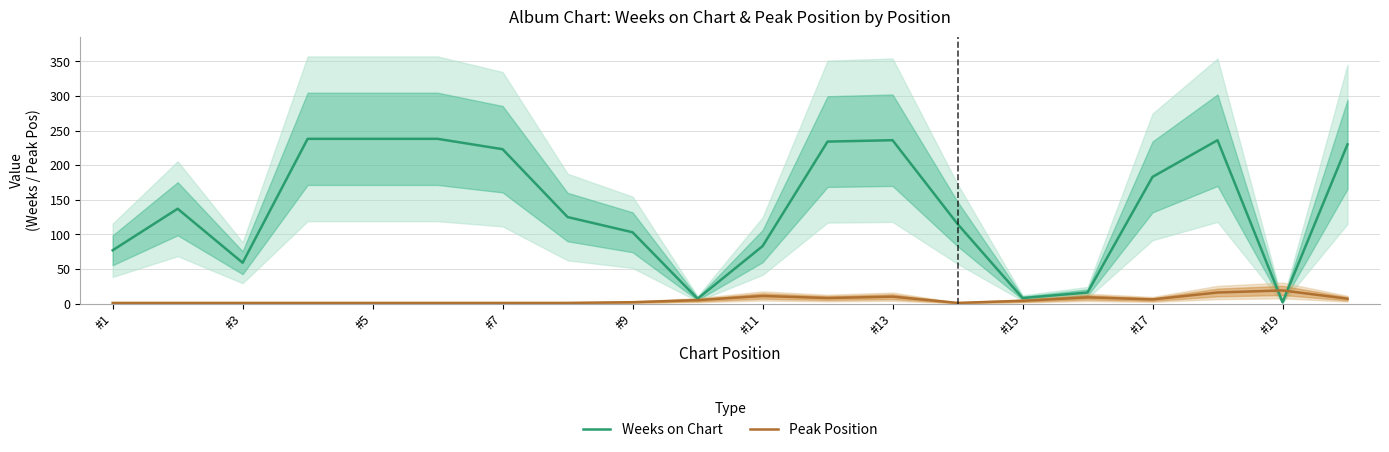

Reading left to right, transcribe all the data shown in this chart.

Weeks on Chart: 77	137	59	238	238	238	223	125	103	7	83	234	236	115	8	16	183	236	2	230
Peak Position: 1	1	1	1	1	1	1	1	2	5	11	8	10	1	4	9	6	16	19	7